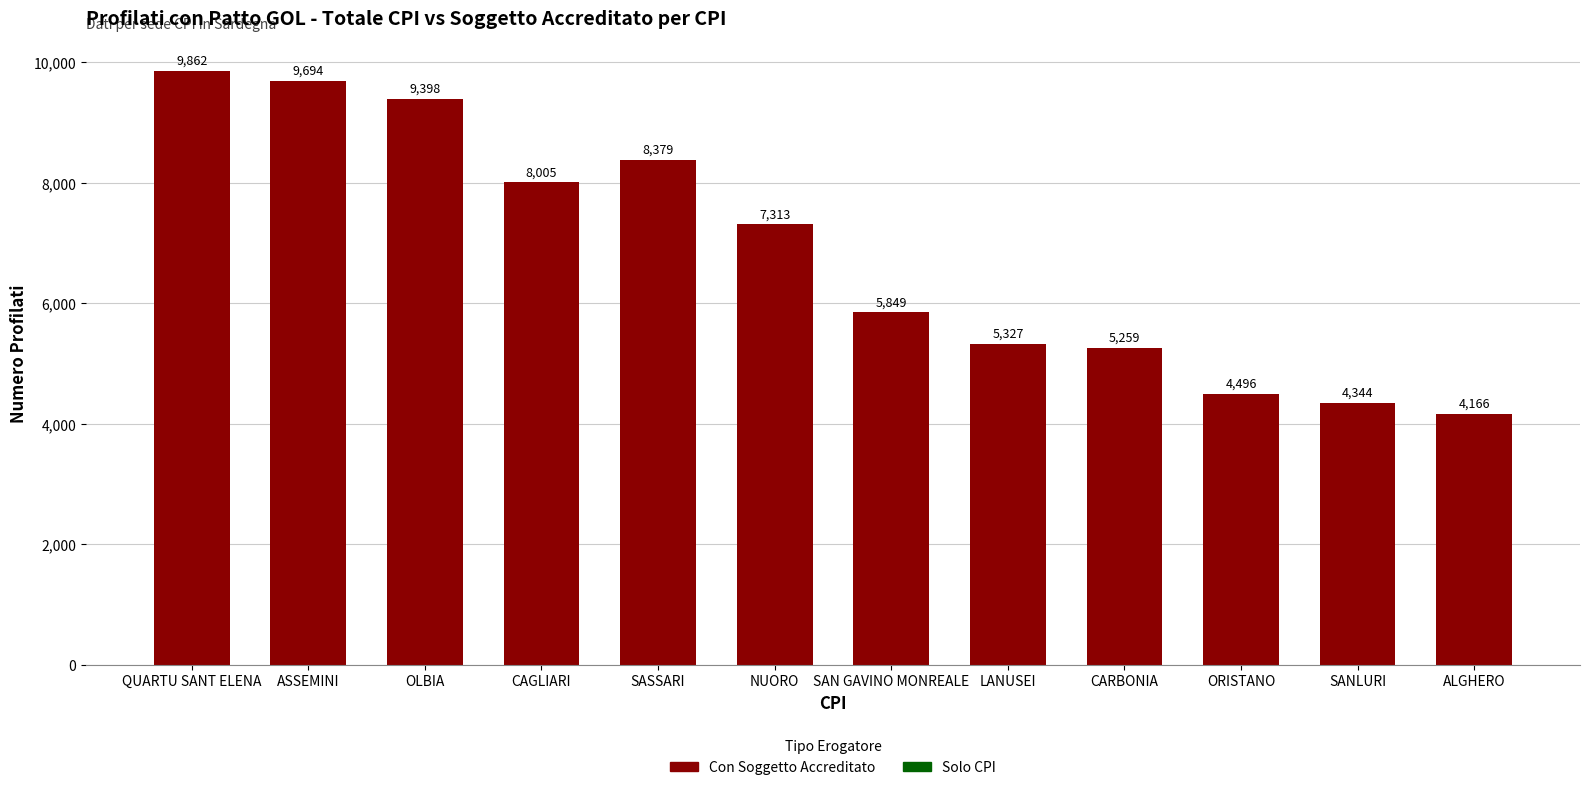

Read the value at SASSARI, to the nearest 50.

8400